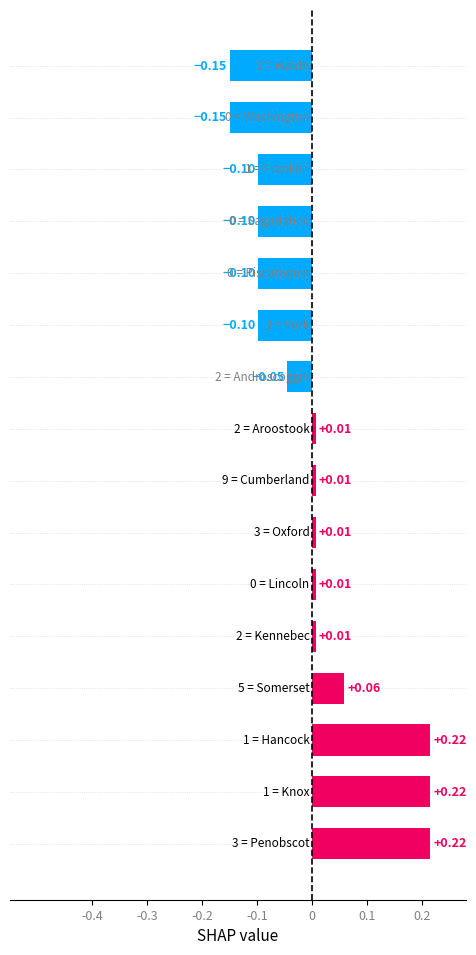

What is the difference between the maximum and minimum values?

0.4